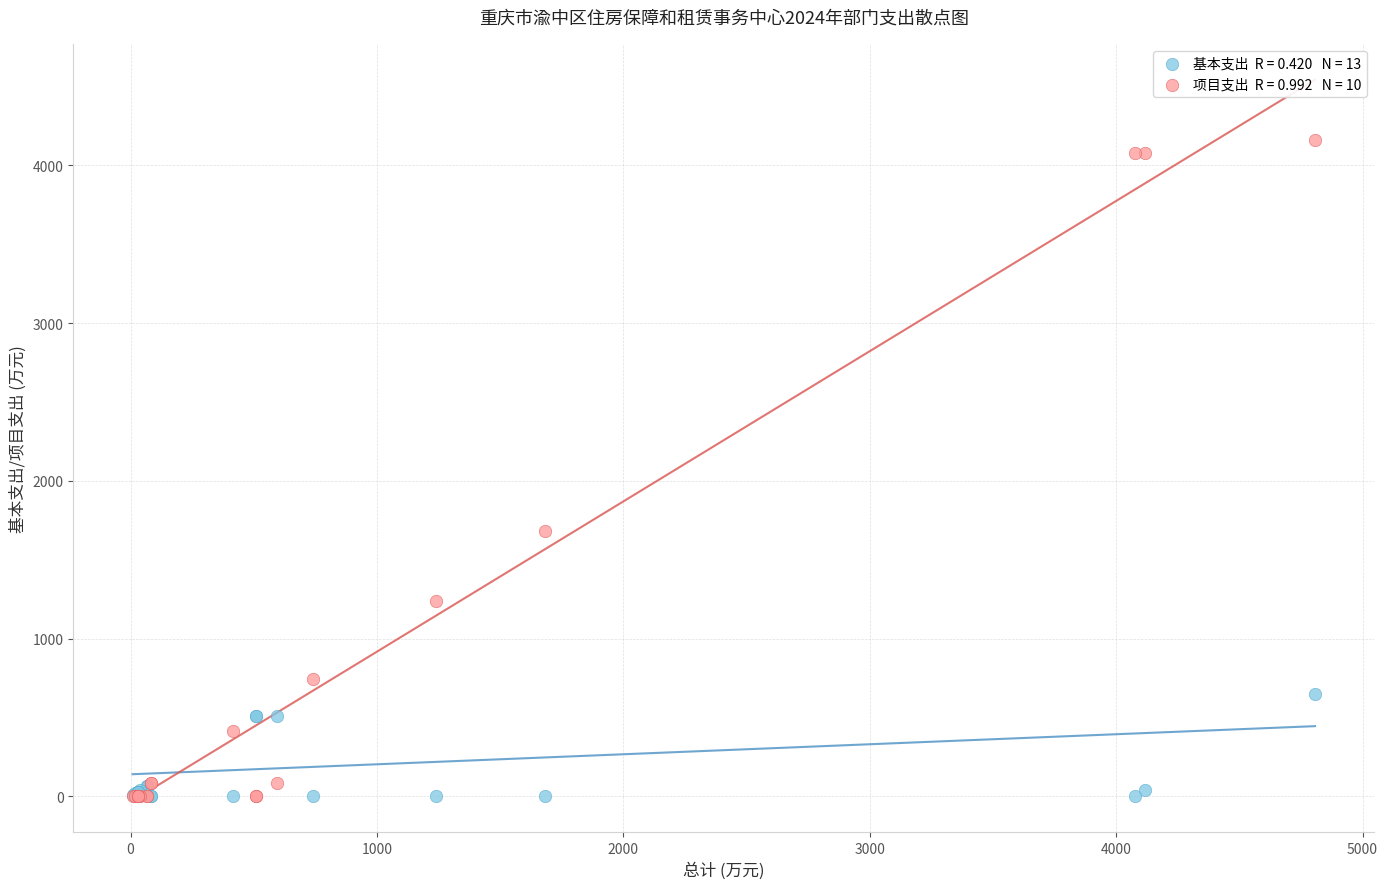

Across all series, what Y value is closest to 2080?

1680.0